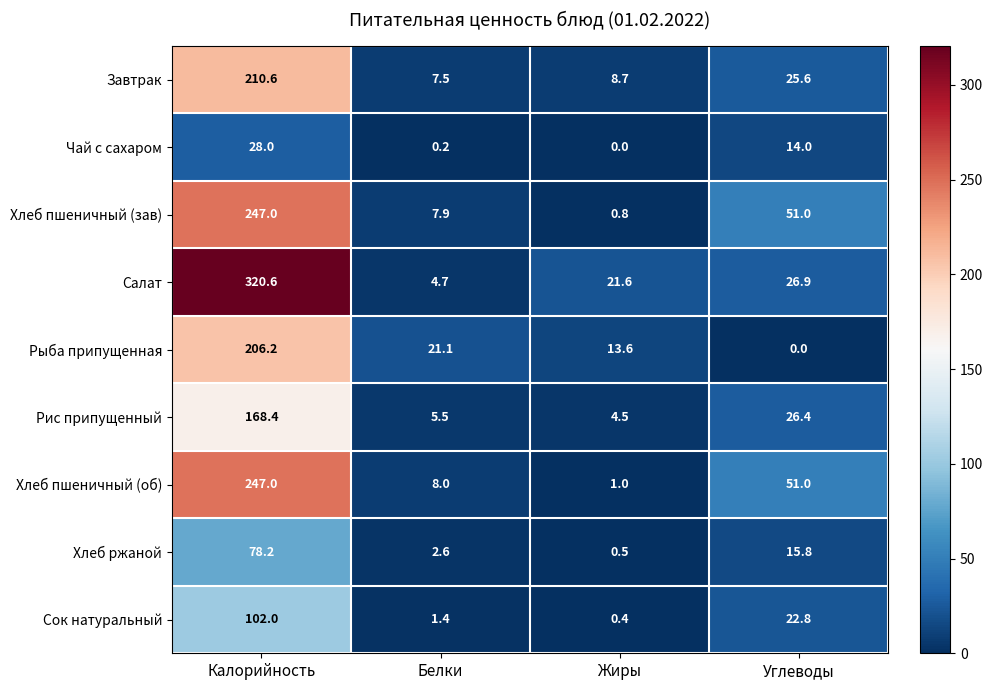

At Белки, list the series in order from largest to smallest.

Рыба припущенная, Хлеб пшеничный (об), Хлеб пшеничный (зав), Завтрак, Рис припущенный, Салат, Хлеб ржаной, Сок натуральный, Чай с сахаром